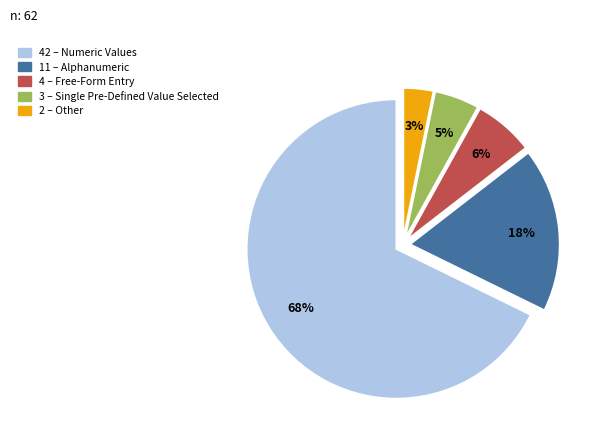

To the nearest percent, what is the difference between the largest and smallest slice percentages?

65%